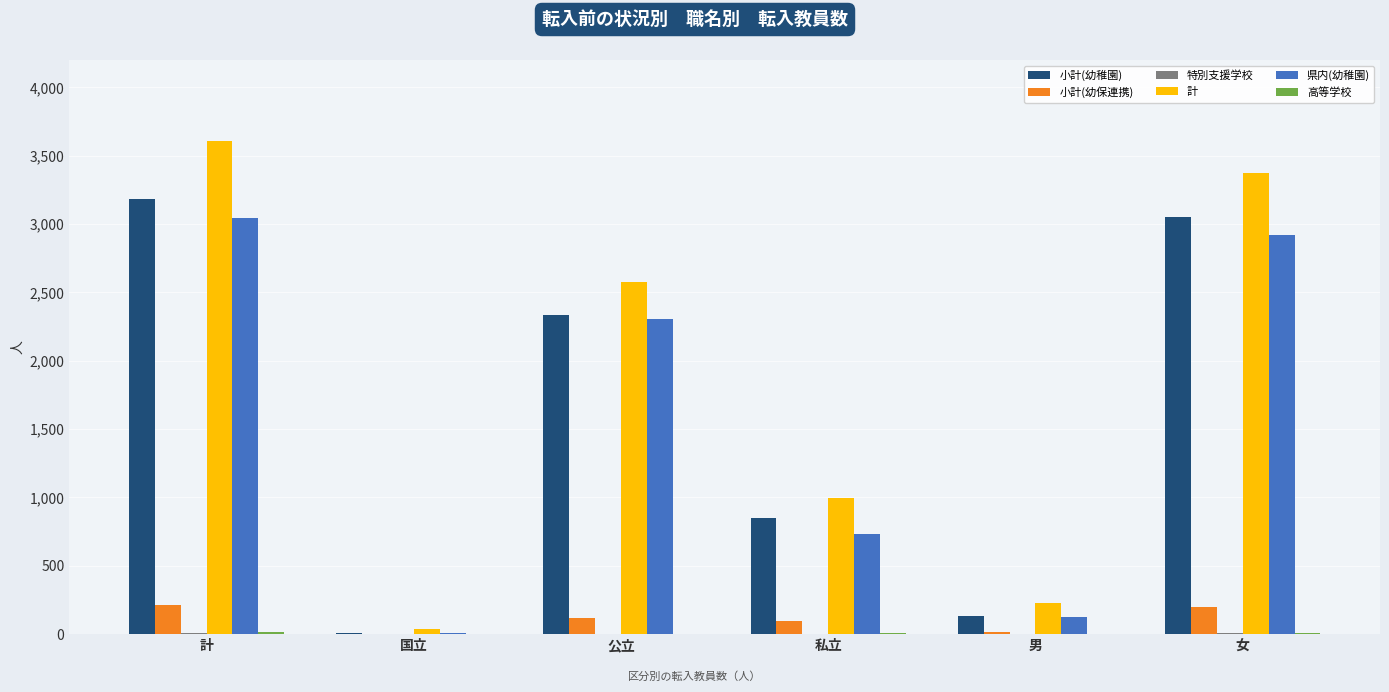

Which label corresponds to the largest value in the chart?

計